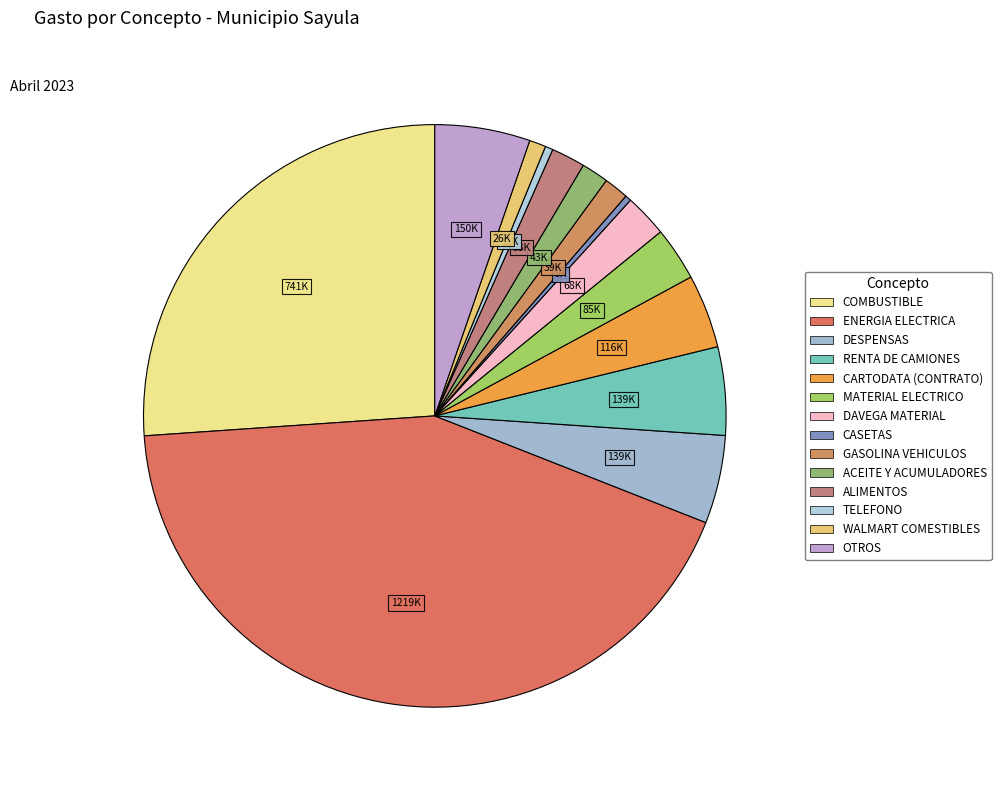

How many segments does this pie chart have?

14